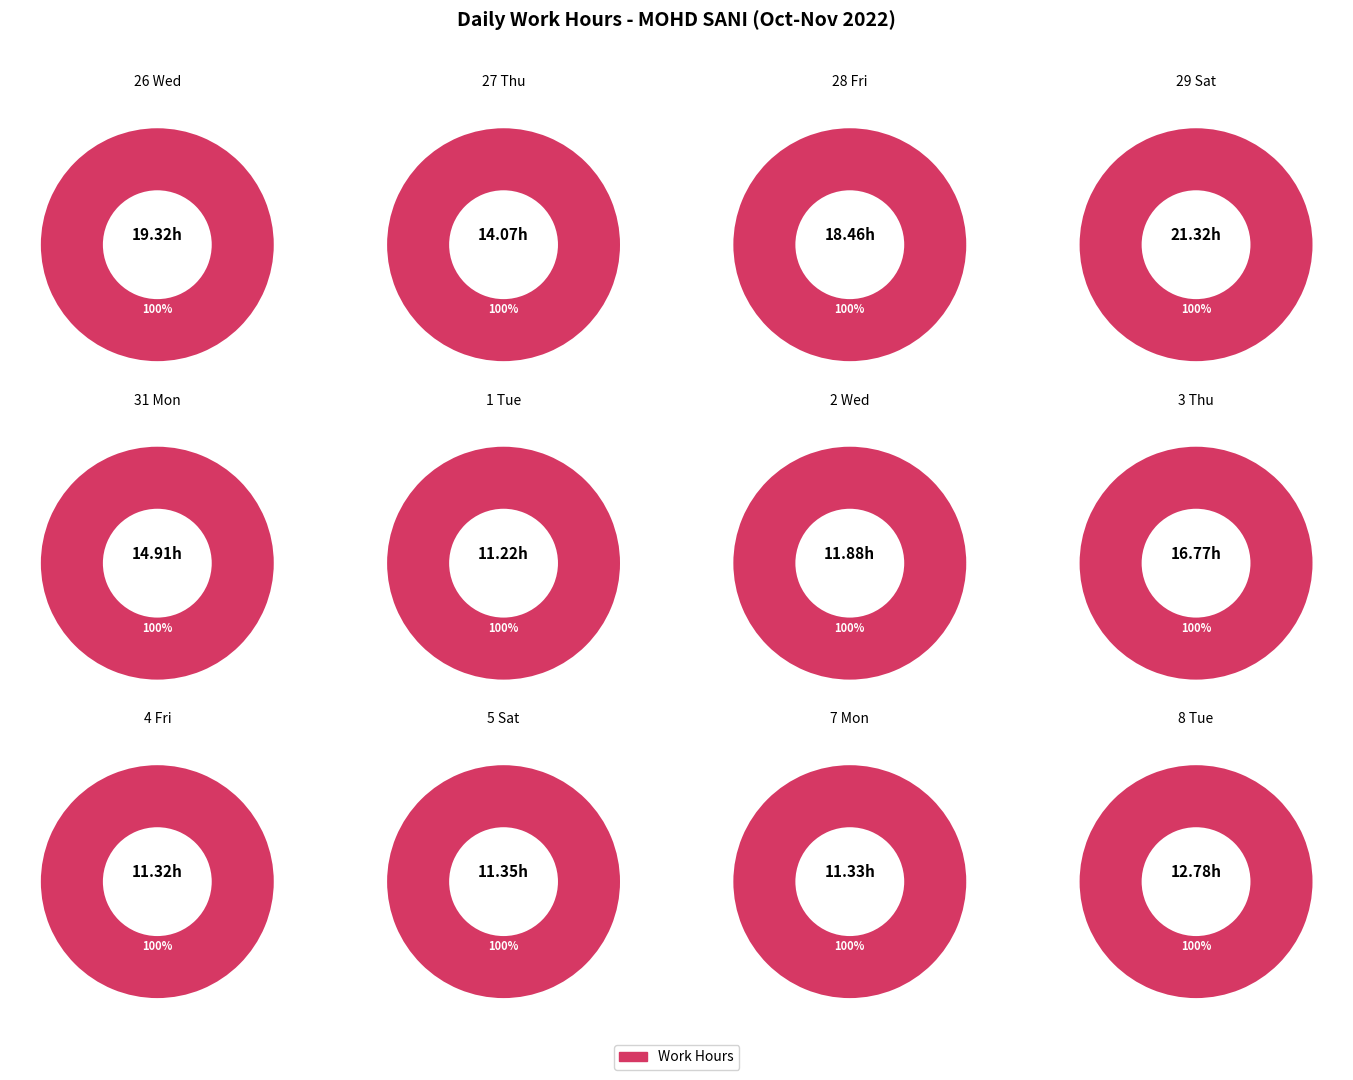

To the nearest percent, what is the combined percentage of 4 Fri and 1 Tue?

13%